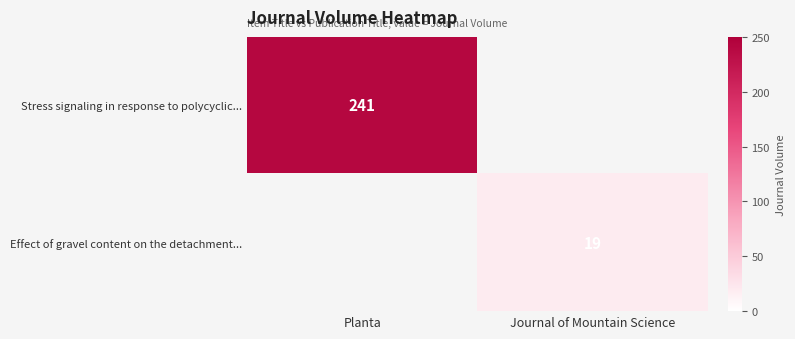

True or false: Stress signaling in response to polycyclic... has a value of 132 at Planta.

False